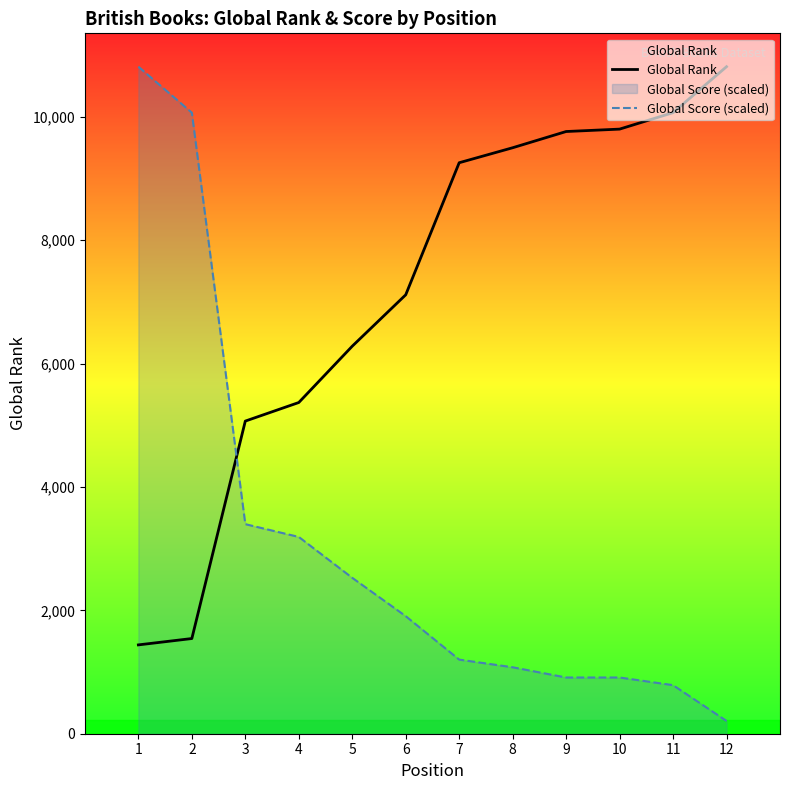

What is the average value of the Global Rank series?

7168.0